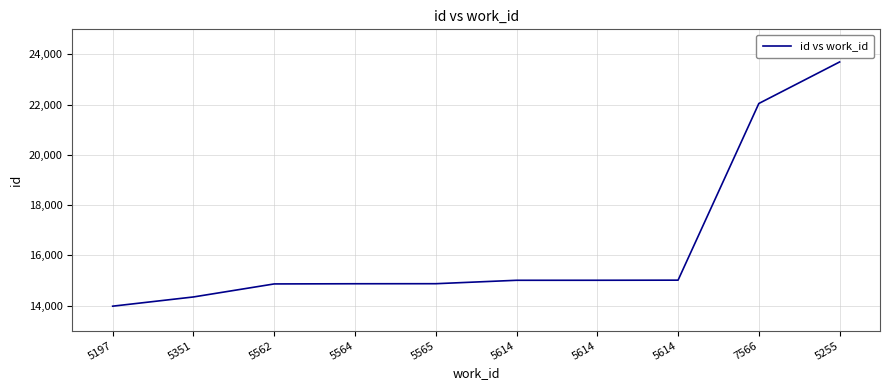

What is the ratio of the value at 5614 to the value at 5562?

1.0